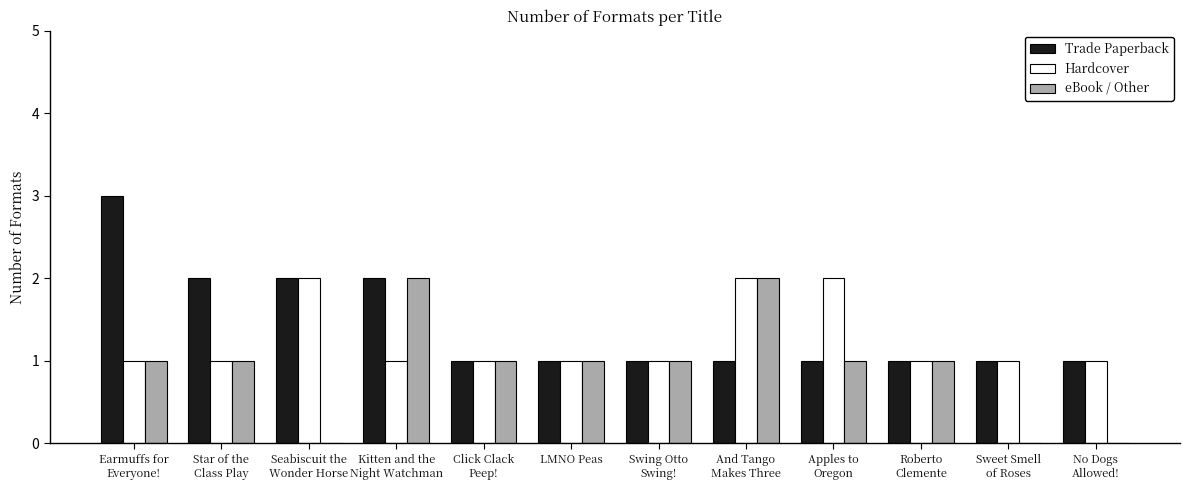

What is the average value of the eBook / Other series?

1